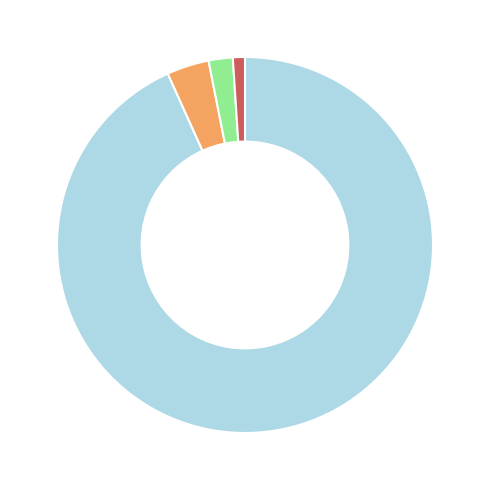

Is there a majority slice in this chart?

Yes